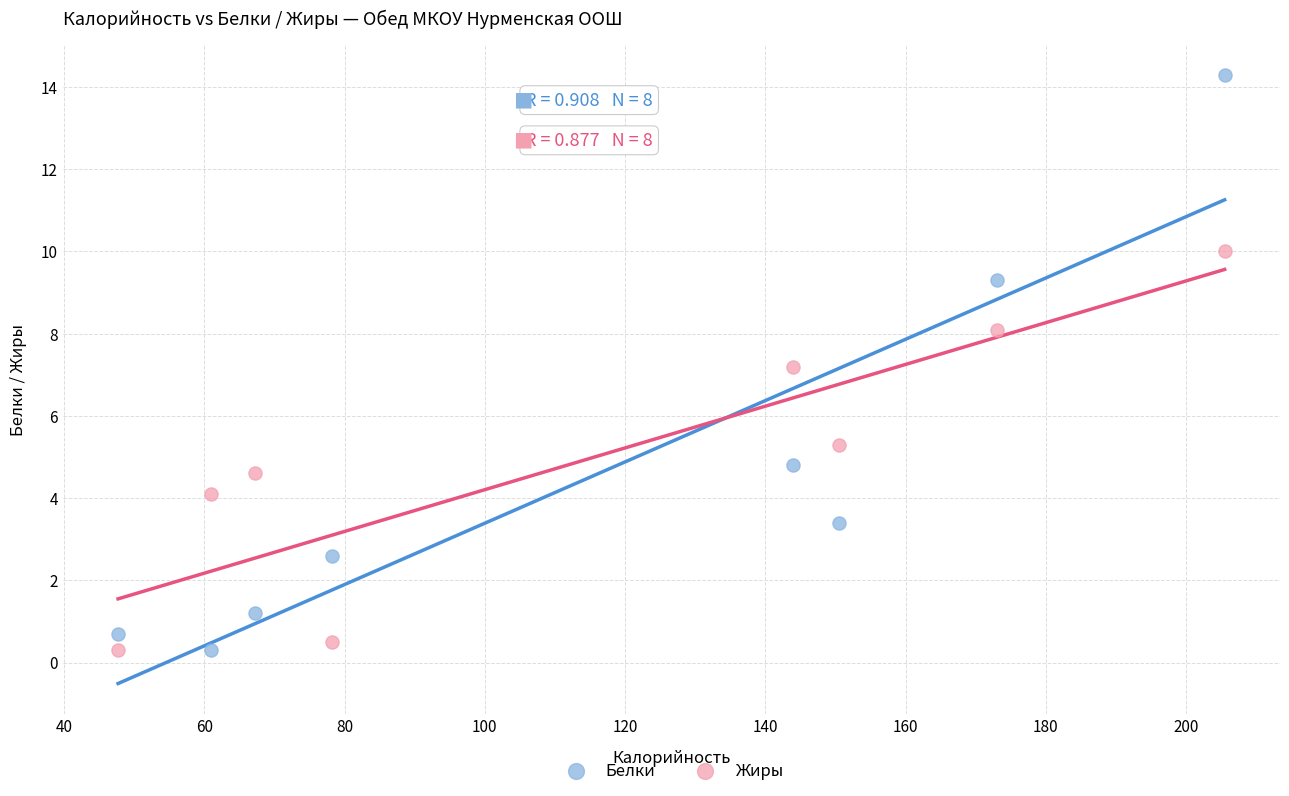

What are all the series names shown in the legend?

Белки, Жиры